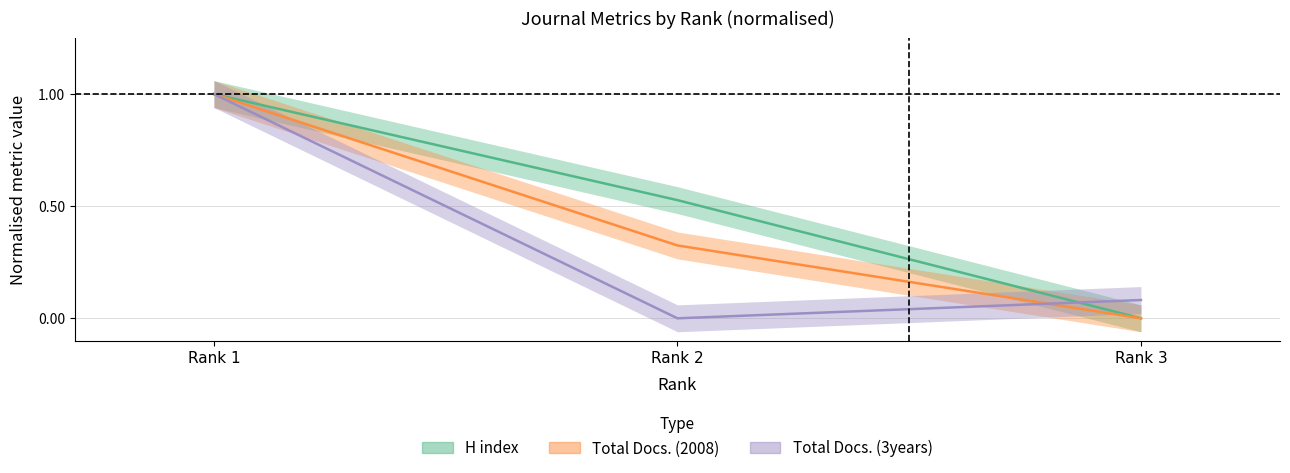

Count the number of categories in the chart.

3